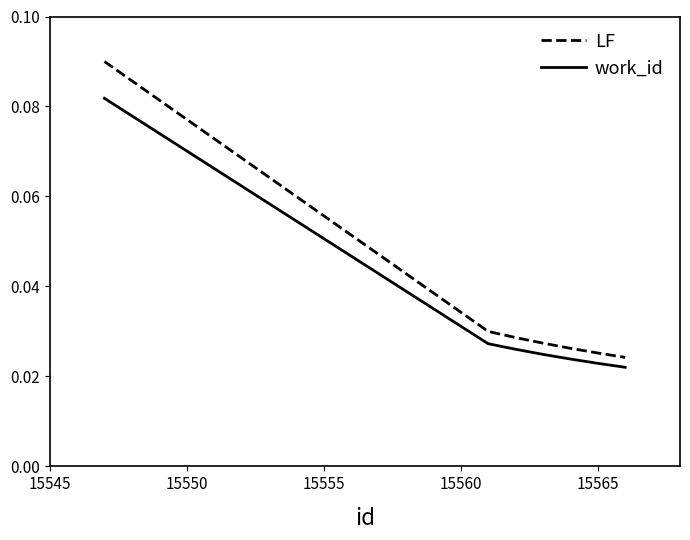

Which series has the largest total across all categories?

LF